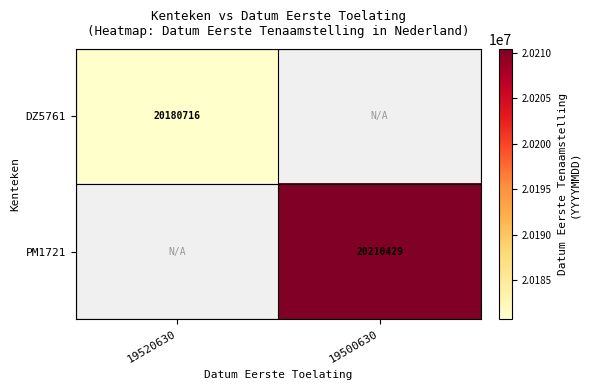

True or false: PM1721 has a value of 12328805 at 19500630.

False